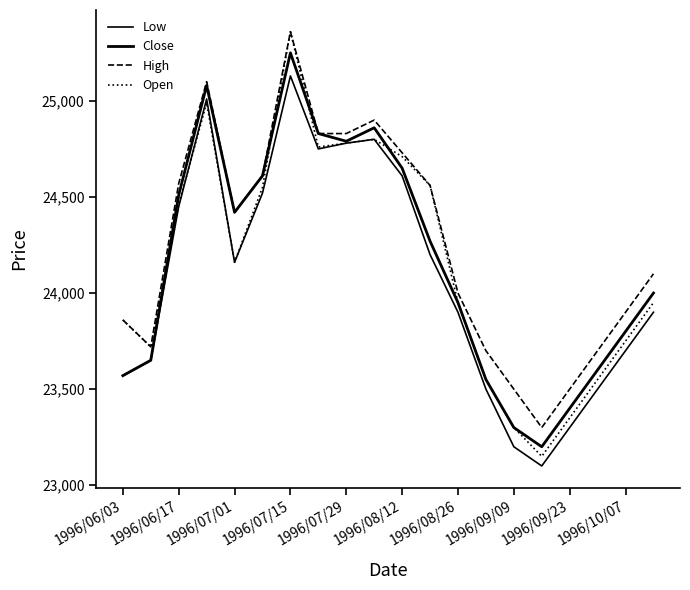

Is this an area chart (filled region under the line)?

No